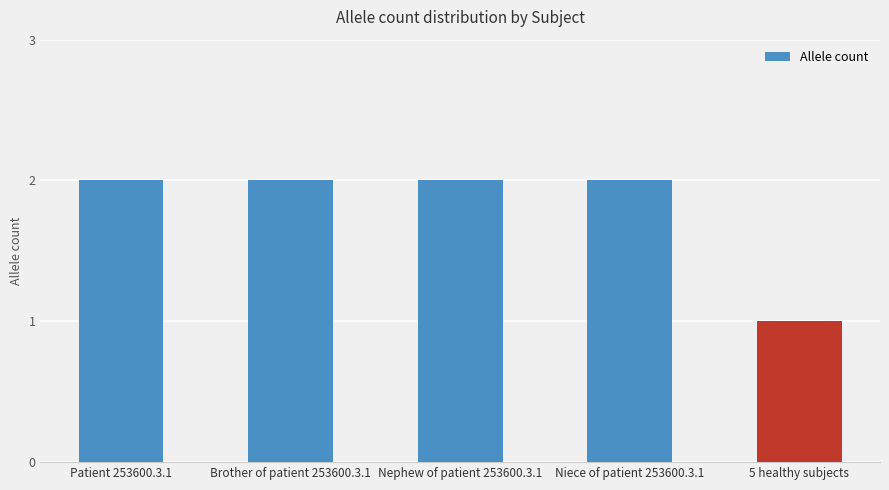

What is the ratio of the value at Nephew of patient 253600.3.1 to the value at Brother of patient 253600.3.1?

1.0